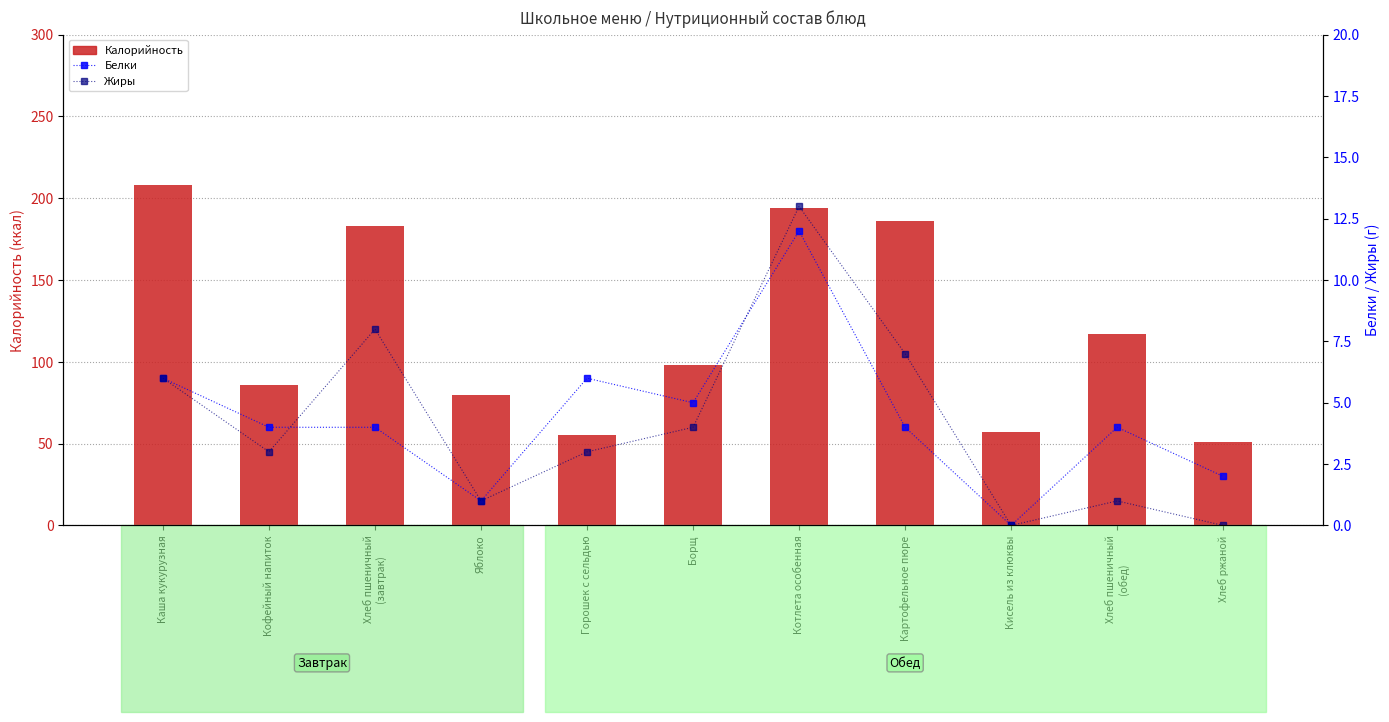

How many data points does each series have?

11